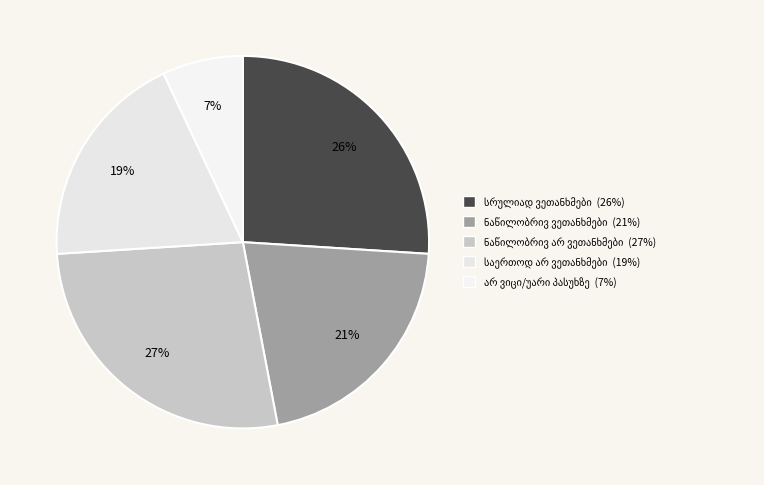

How many segments does this pie chart have?

5